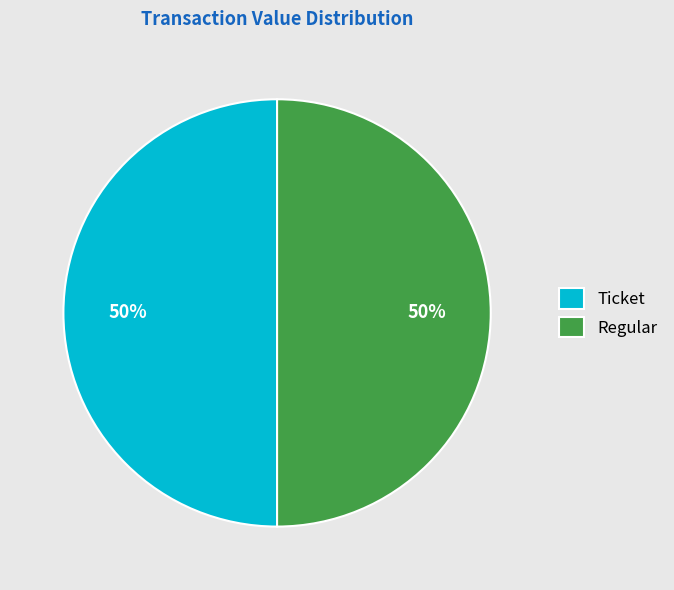

Is it true that Ticket is 50% of the pie?

True